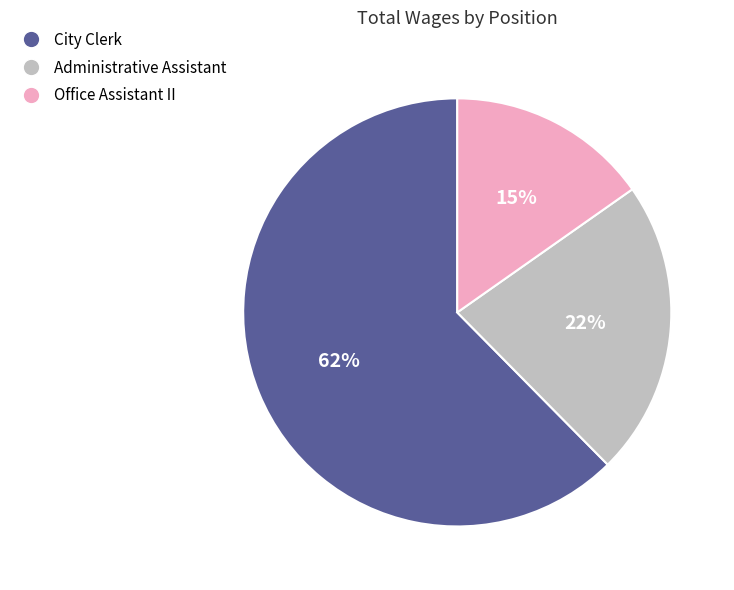

How many slices are in this pie chart?

3